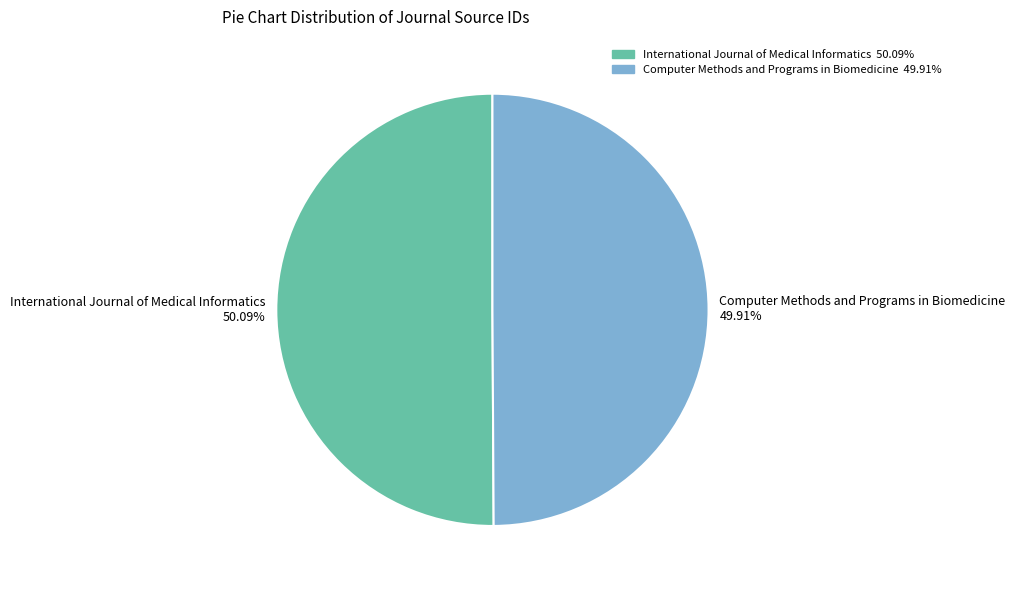

Is there a majority slice in this chart?

Yes